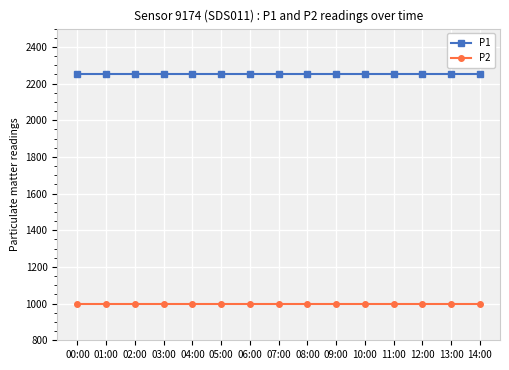

True or false: P1 has a value of 2250.0 at 05:00.

True